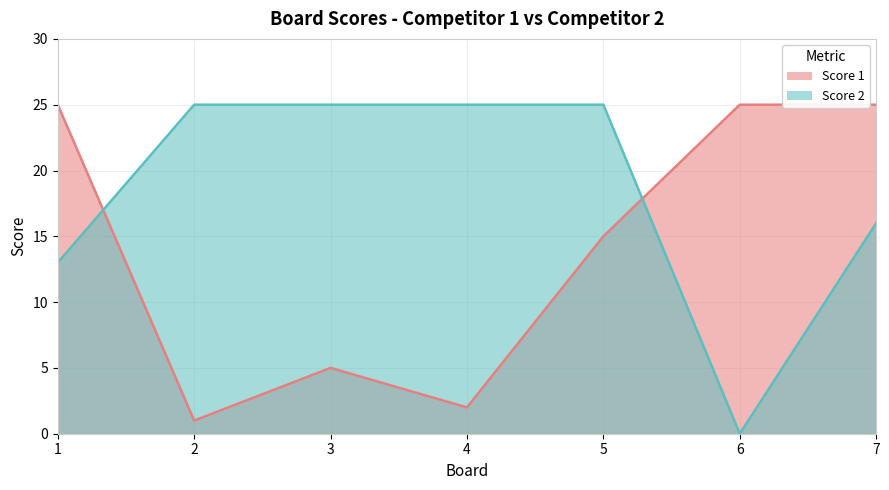

Reading right to left, extract all data points from this chart.

Score 1: 7=25	6=25	5=15	4=2	3=5	2=1	1=25
Score 2: 7=16	6=0	5=25	4=25	3=25	2=25	1=13